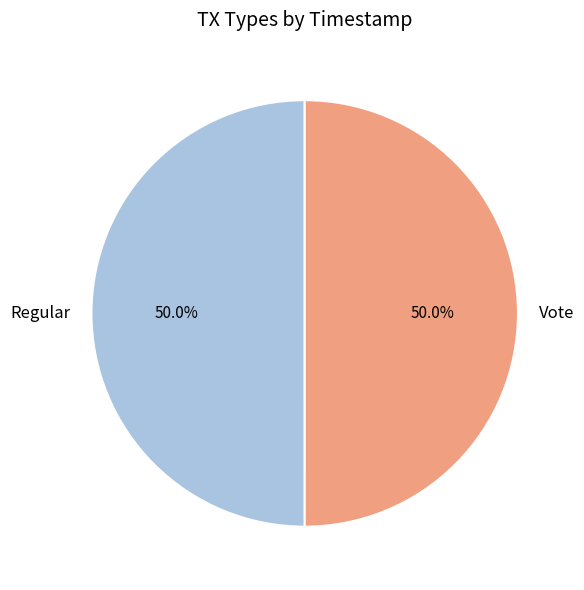

The Regular slice represents 64% of the pie. True or false?

False